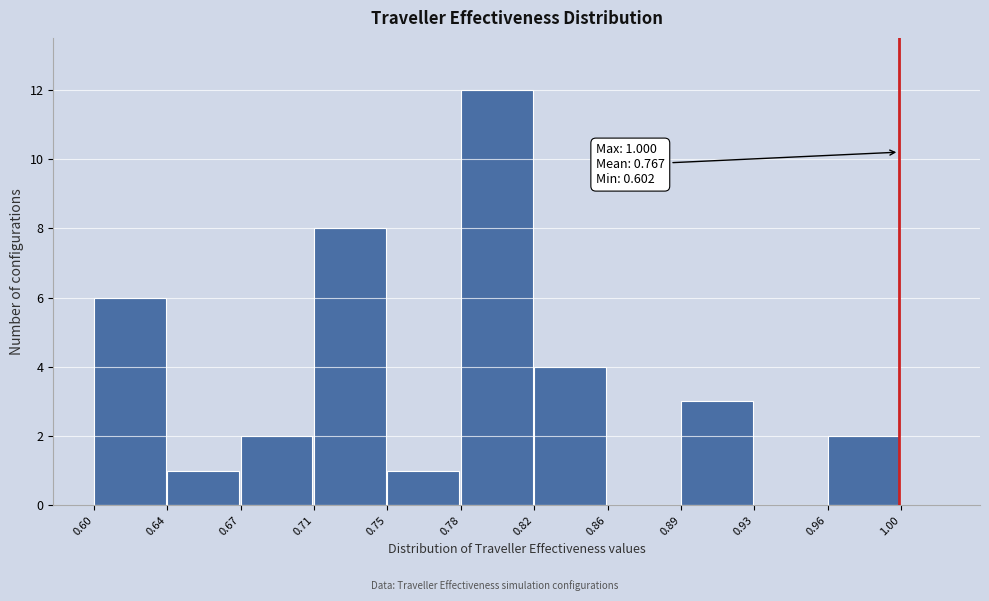

Reading left to right, what are all the values shown in this chart?

0.60=6	0.64=1	0.67=2	0.71=8	0.75=1	0.78=12	0.82=4	0.86=0	0.89=3	0.93=0	0.96=2